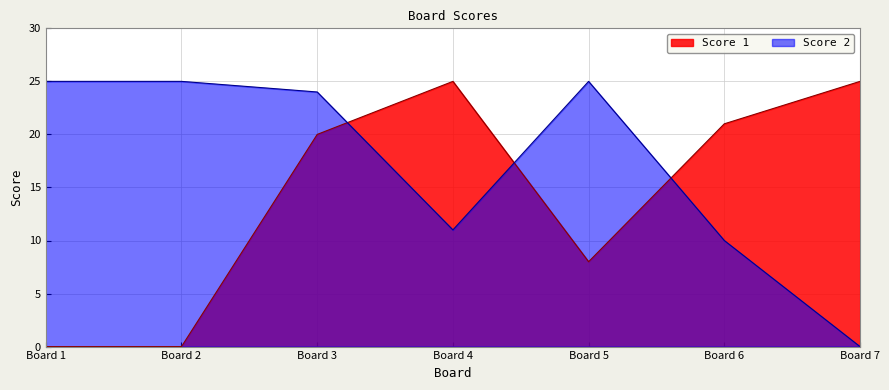

Where is Score 2 nearest to the value 12?

Board 4